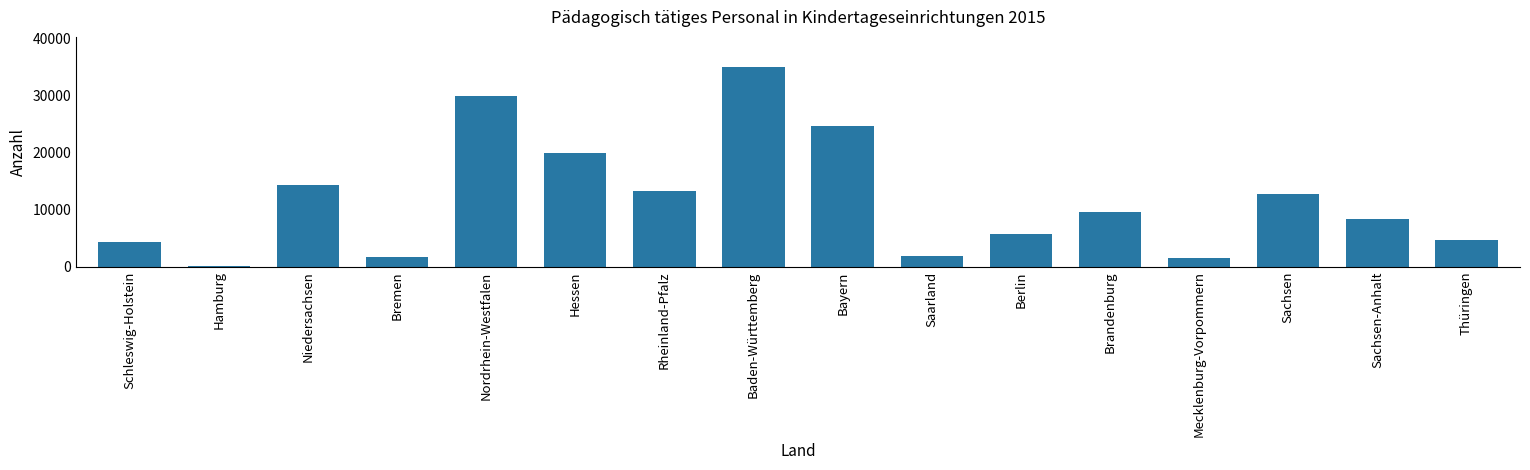

Which has a higher value, Schleswig-Holstein or Bayern?

Bayern